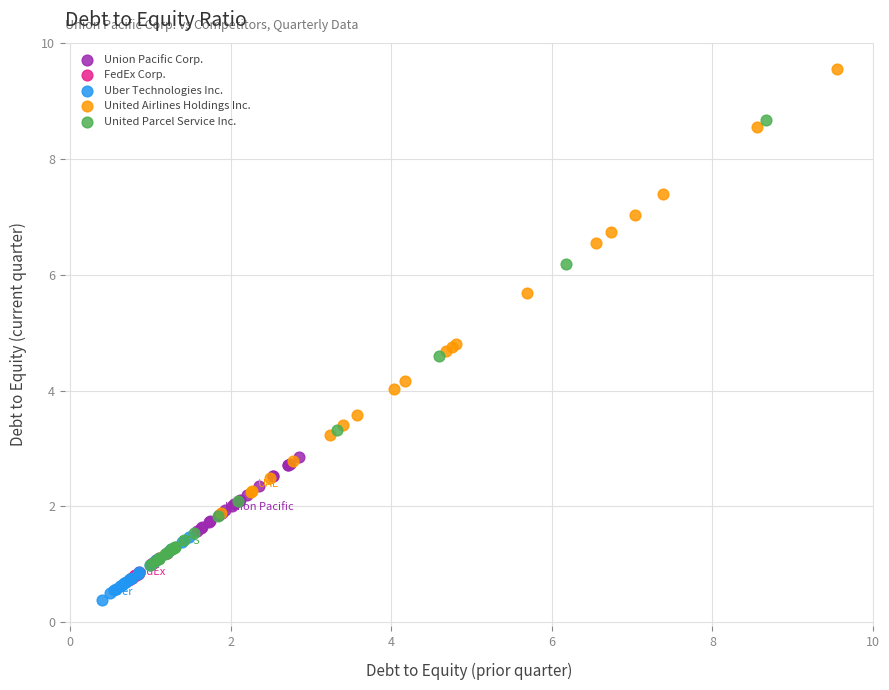

Which series reaches the maximum Y coordinate?

United Airlines Holdings Inc.